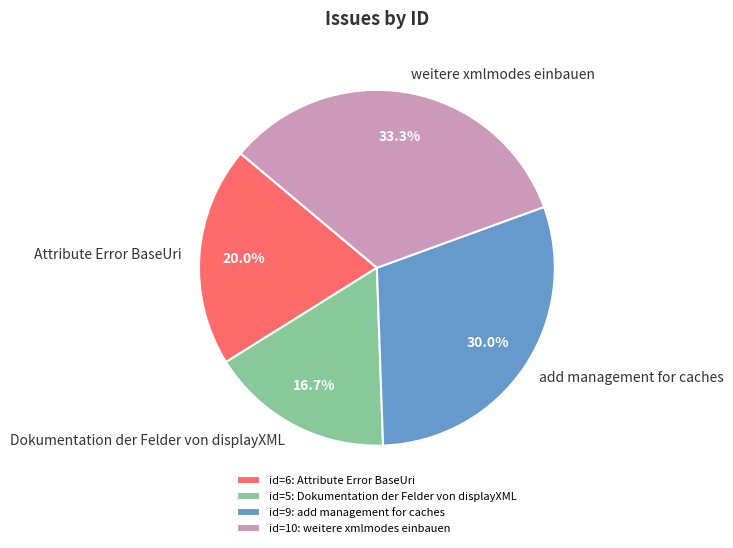

Is there a majority slice in this chart?

No